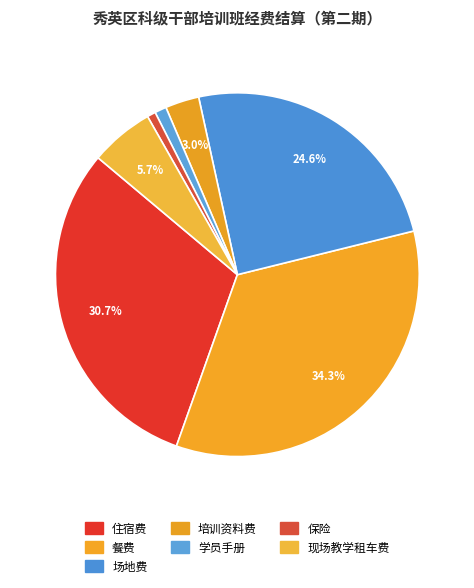

Count the number of slices in the pie.

7